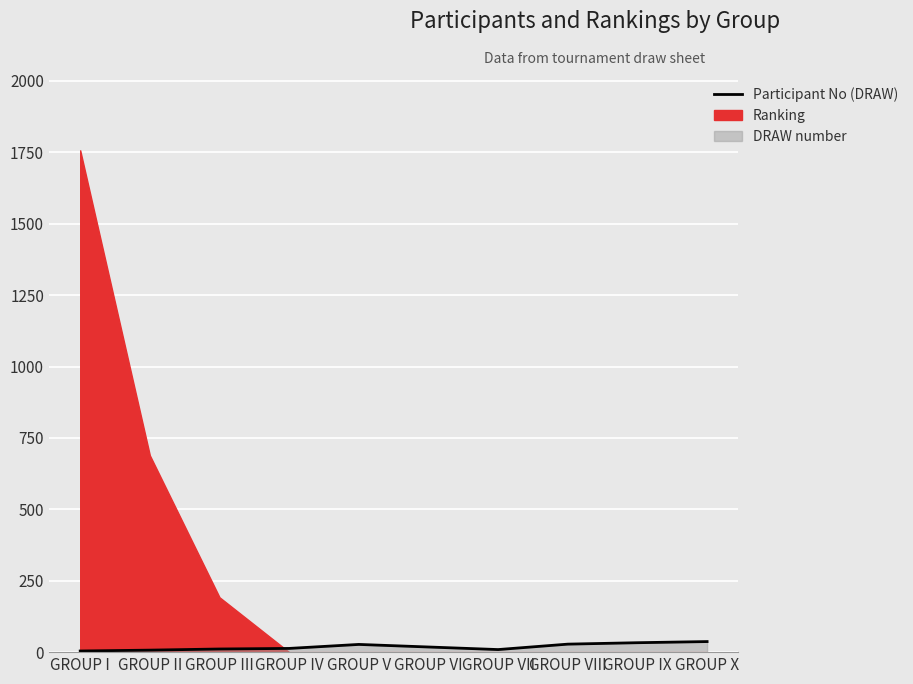

Rank the categories by value from lowest to highest.

GROUP I, GROUP II, GROUP VII, GROUP III, GROUP IV, GROUP VI, GROUP V, GROUP VIII, GROUP IX, GROUP X